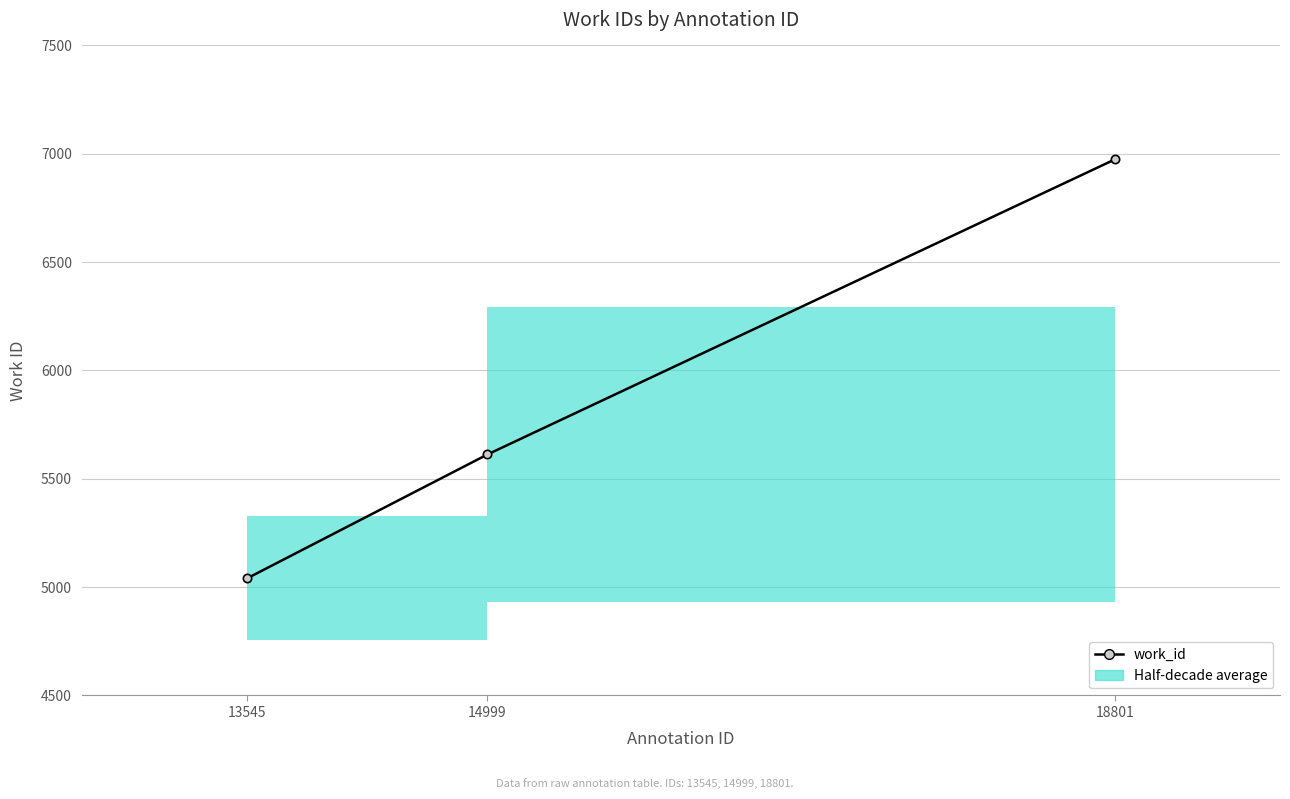

Count the values in the range 5041 to 6974.

3